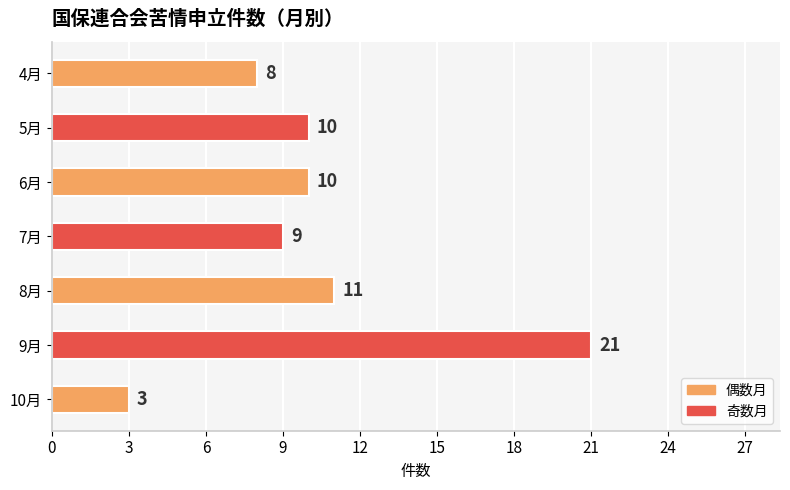

What is the ratio of the value at 7月 to the value at 6月?

0.9